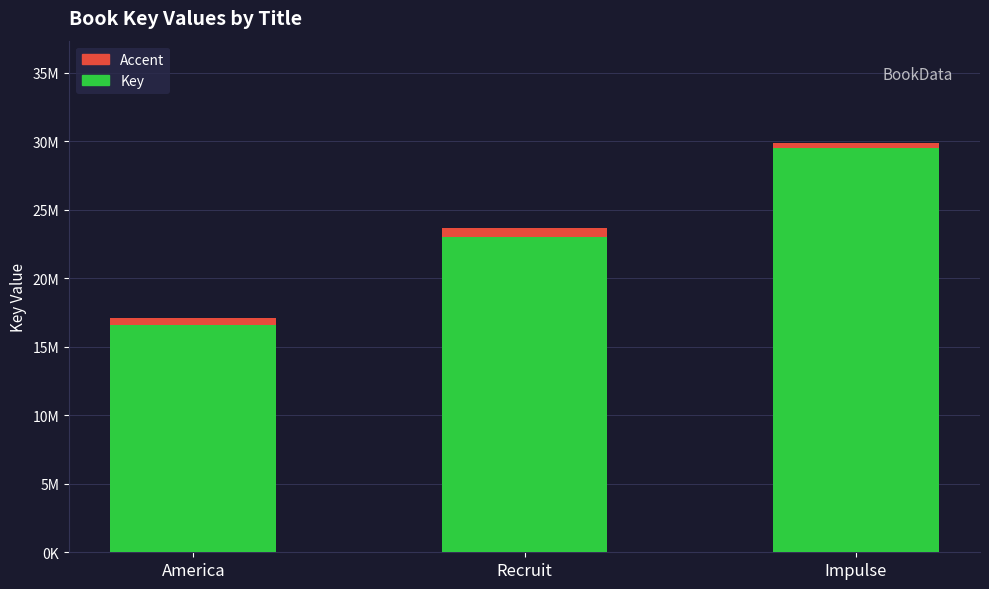

What is the label of the 1st bar from the right?

Impulse